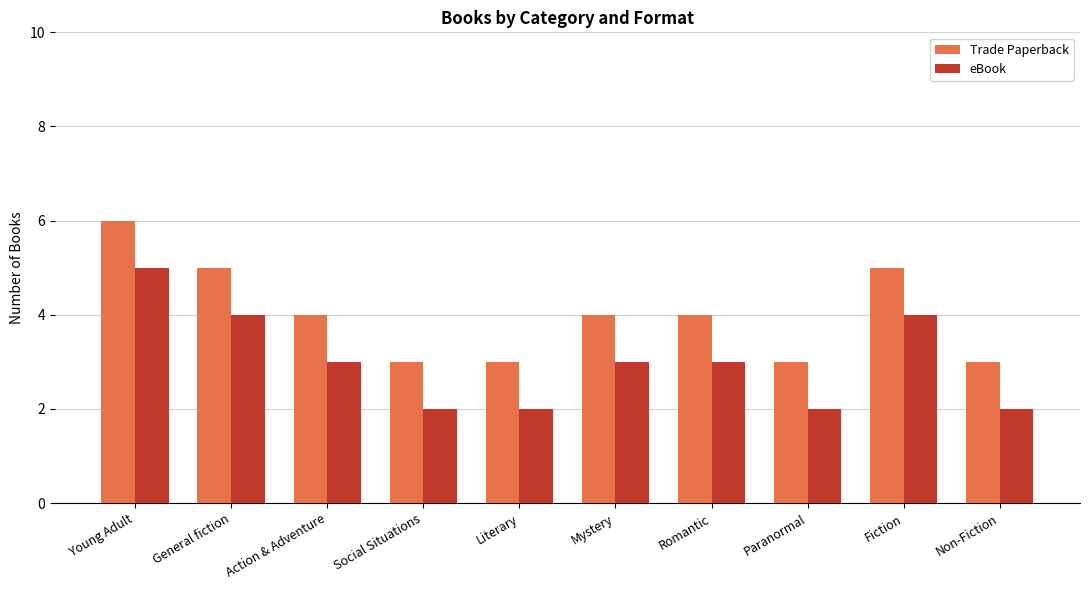

Rank the series at Young Adult from lowest to highest value.

eBook, Trade Paperback